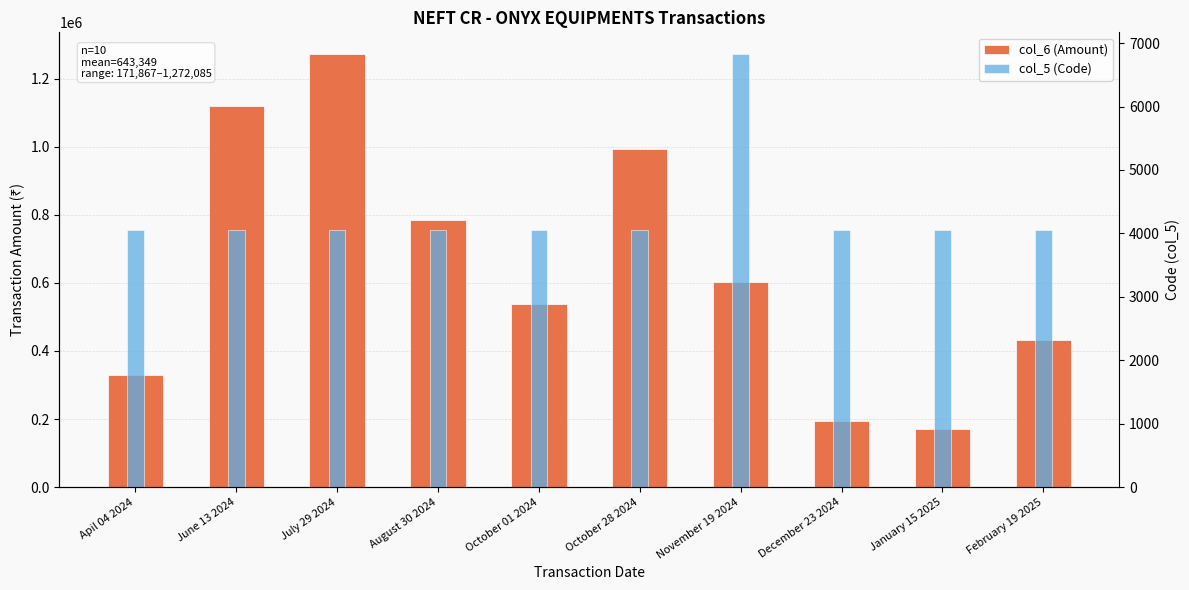

What is the maximum value for col_5 (Code)?

6829.0